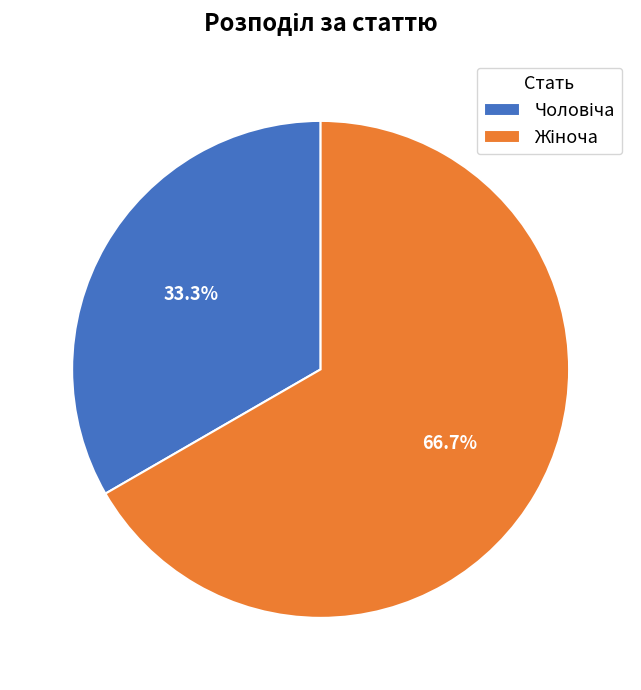

Does any single category account for the majority?

Yes